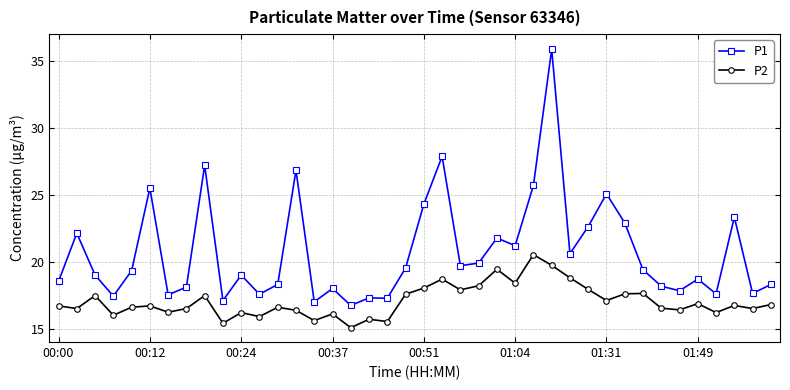

Which series has the widest spread of values?

P1